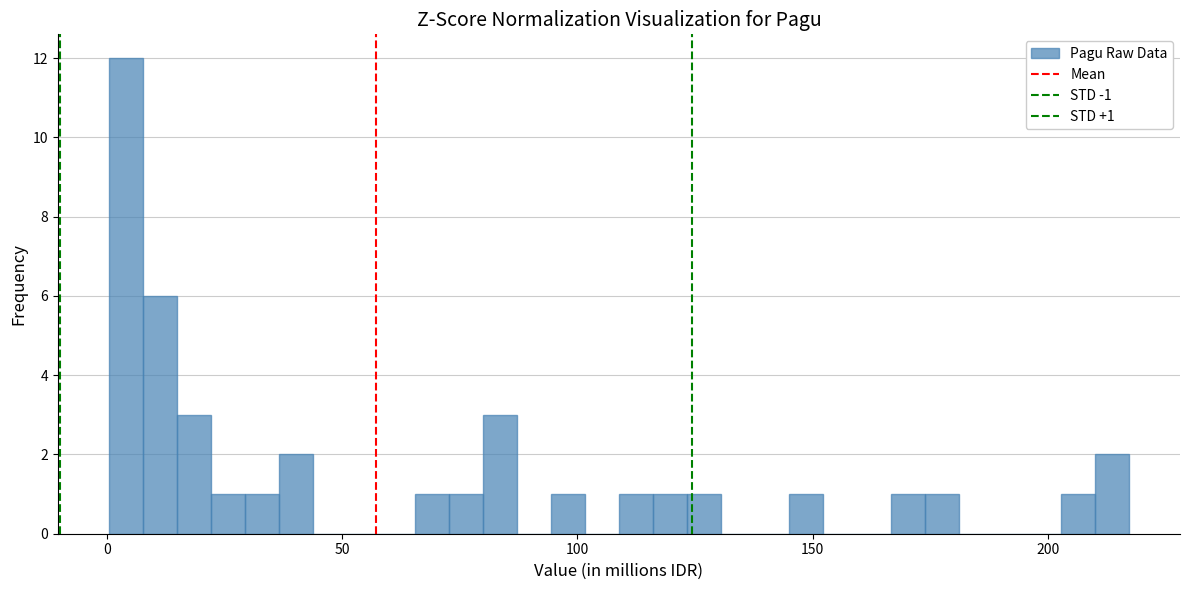

Read against the x-axis, roughly where is the centre of the tallest bar?

5